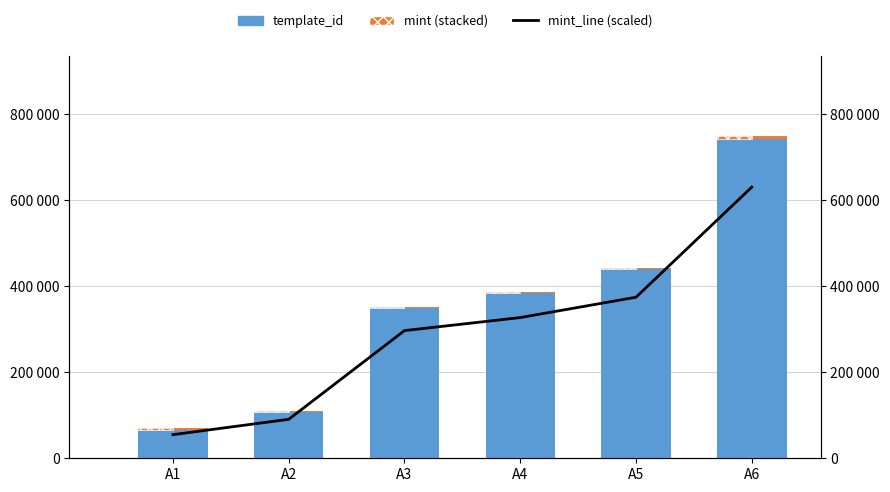

List the series in order of their overall mean, highest first.

template_id, mint_line (scaled), mint